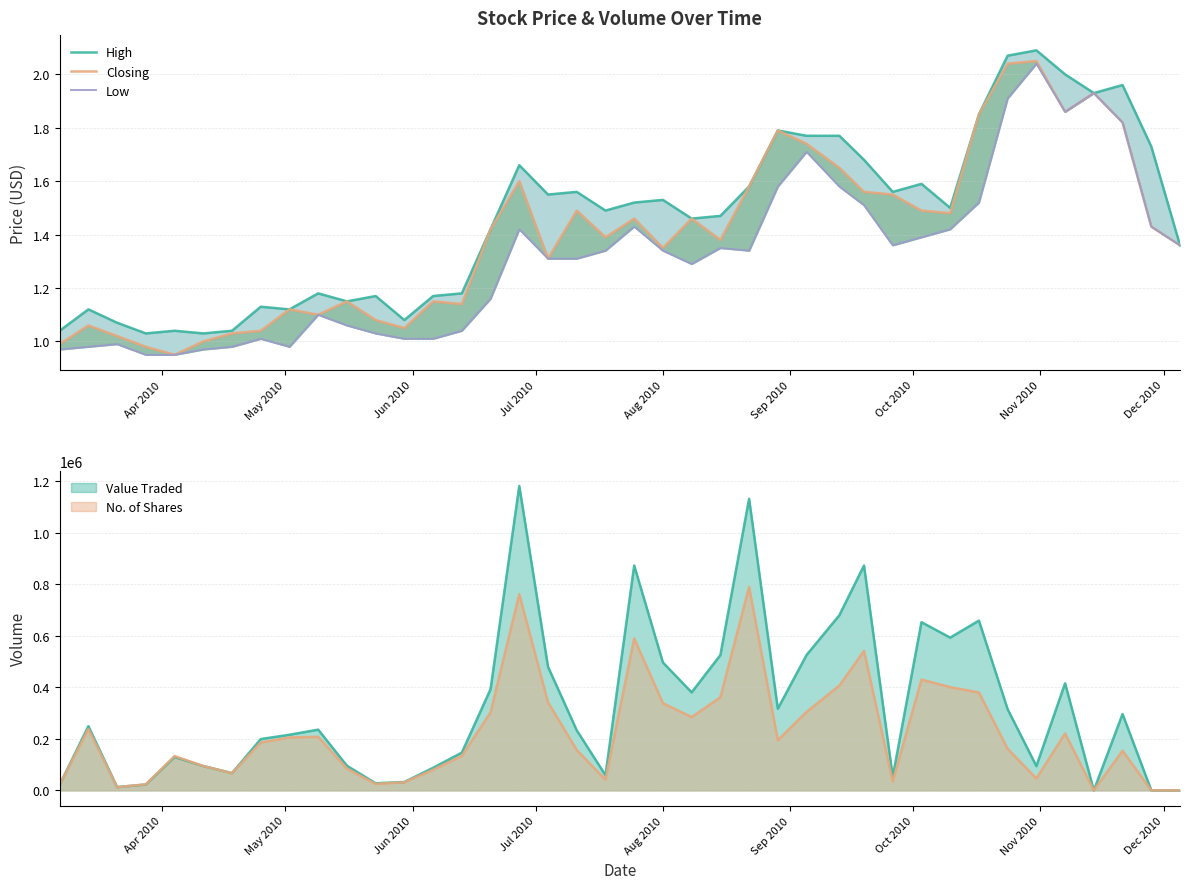

True or false: High and Low cross at least once.

False